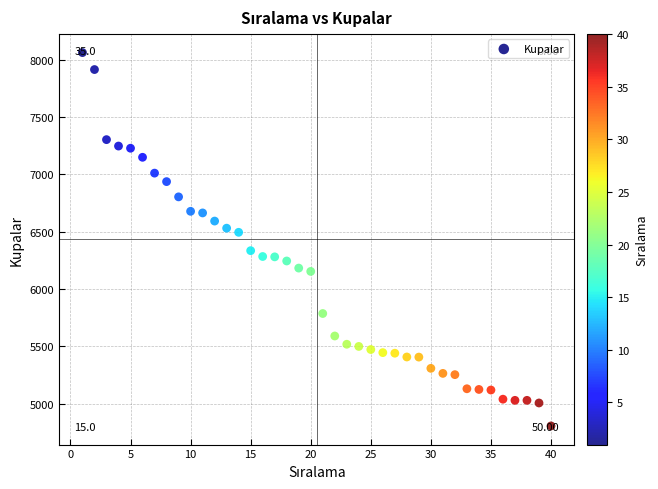

What is the range of Y values (max minus min)?

3255